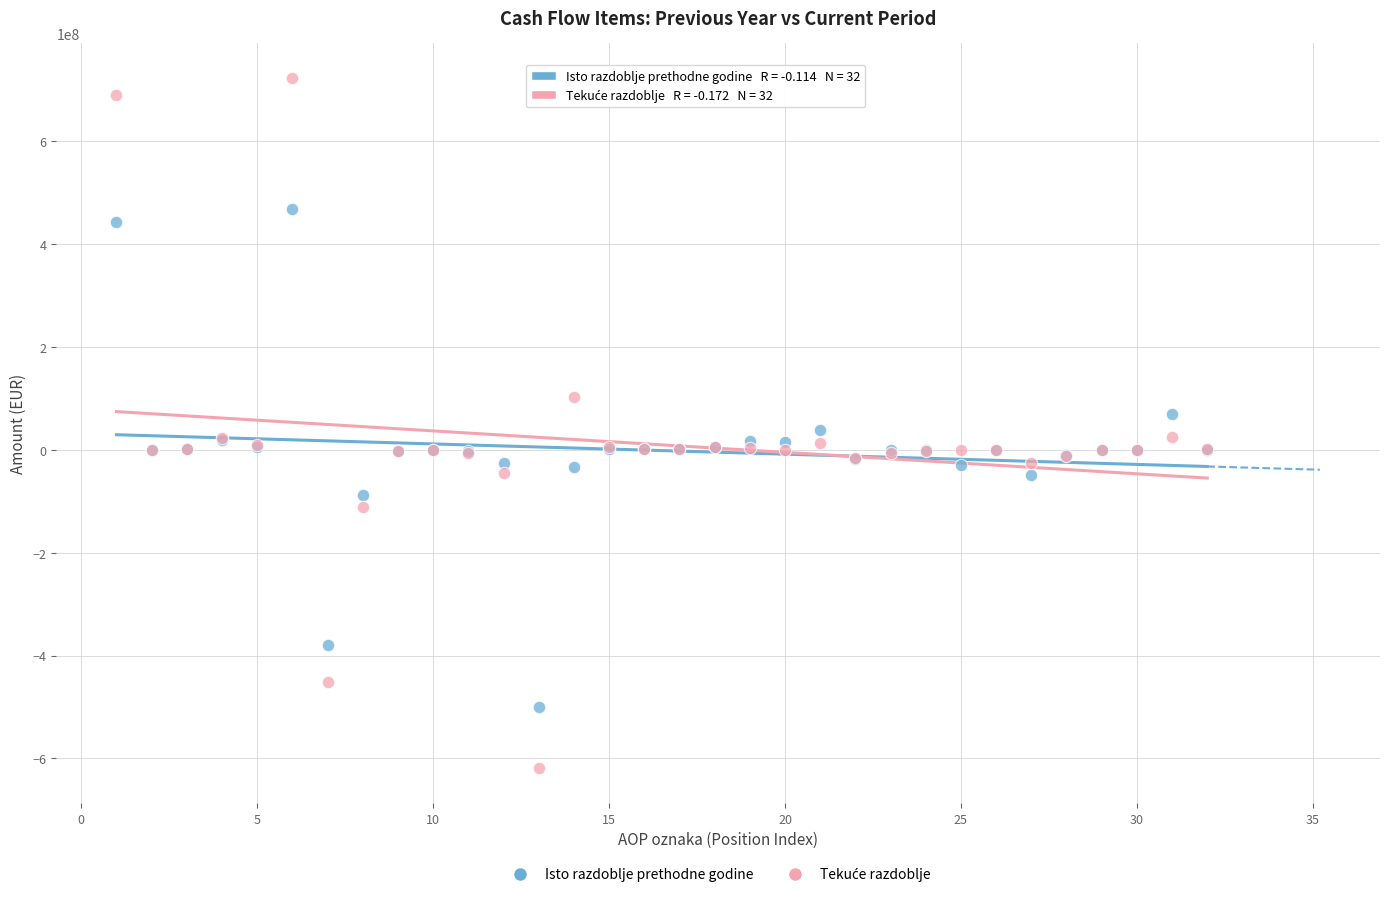

What is the X range (max minus min) for the scatter plot?

31.0